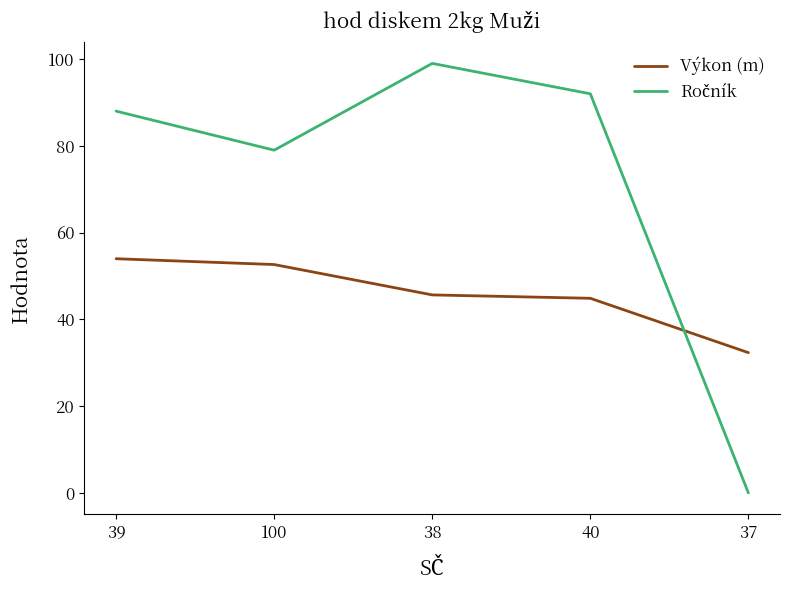

At which label is Výkon (m) closest to 43?

40